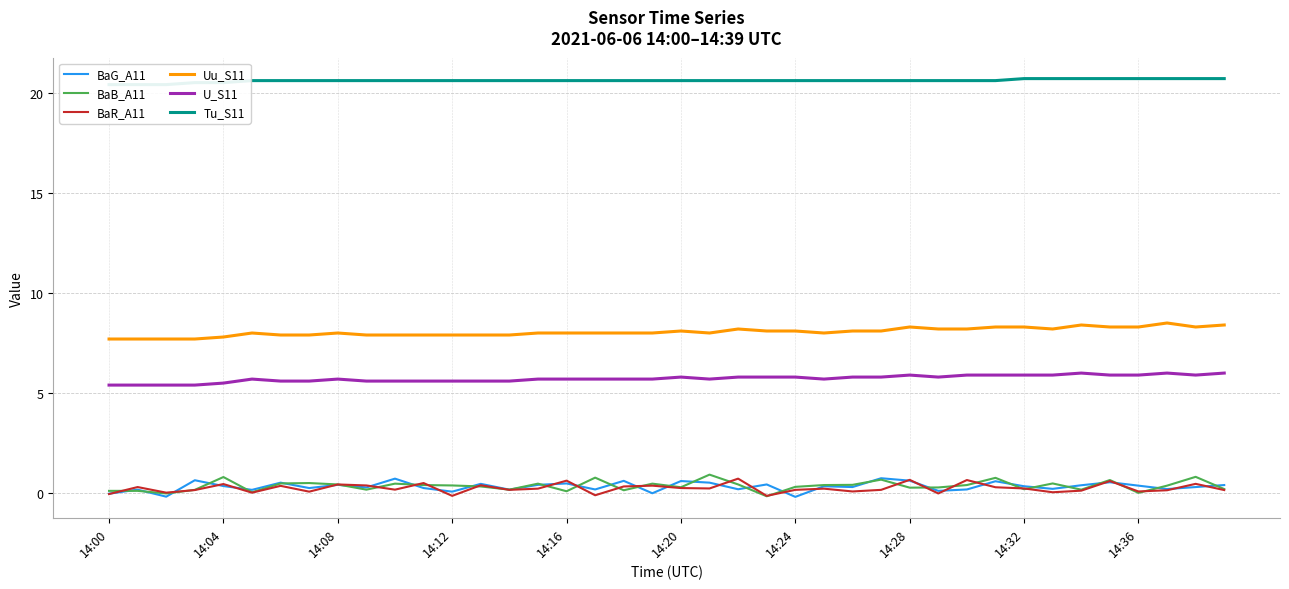

What is the smallest value displayed?

-0.2